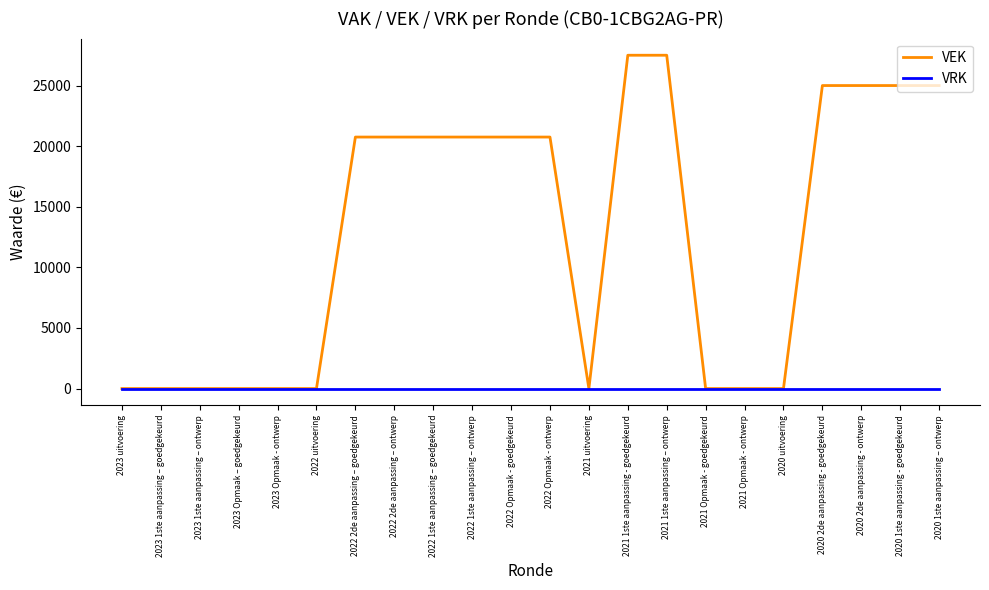

Which series has the largest total across all categories?

VEK